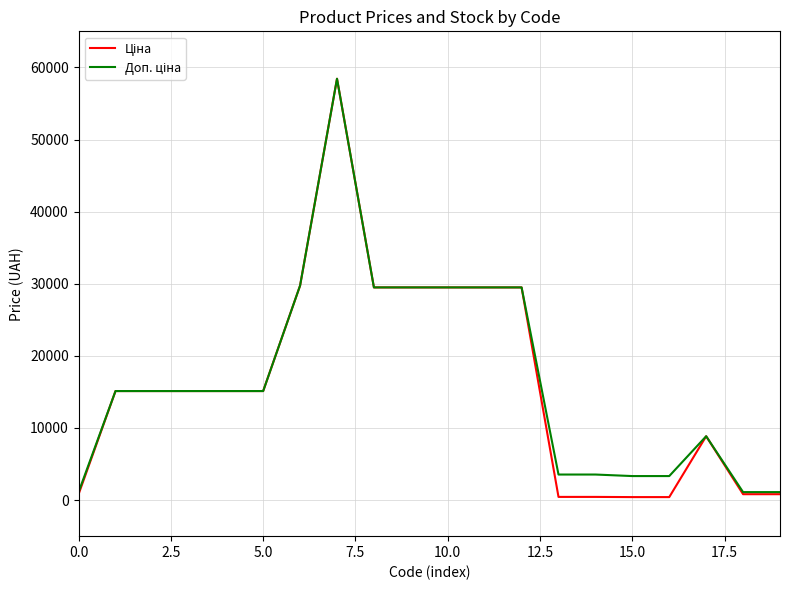

What is the greatest value displayed?

58426.5